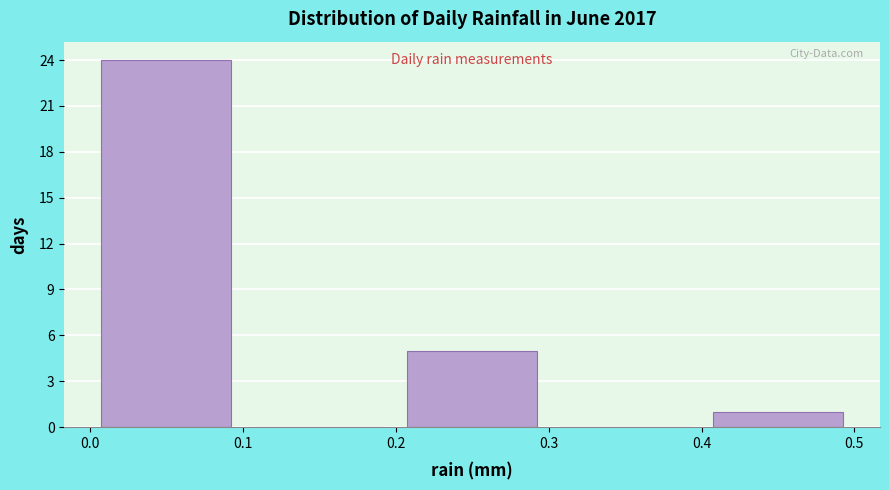

Reading left to right, transcribe this chart: for each bar, give the range it covers on the x-axis and its height. The values are not printed on the chart, so give them approximately, as read against the axis.

0.0 to 0.1: 24
0.1 to 0.2: 0
0.2 to 0.3: 5
0.3 to 0.4: 0
0.4 to 0.5: 1